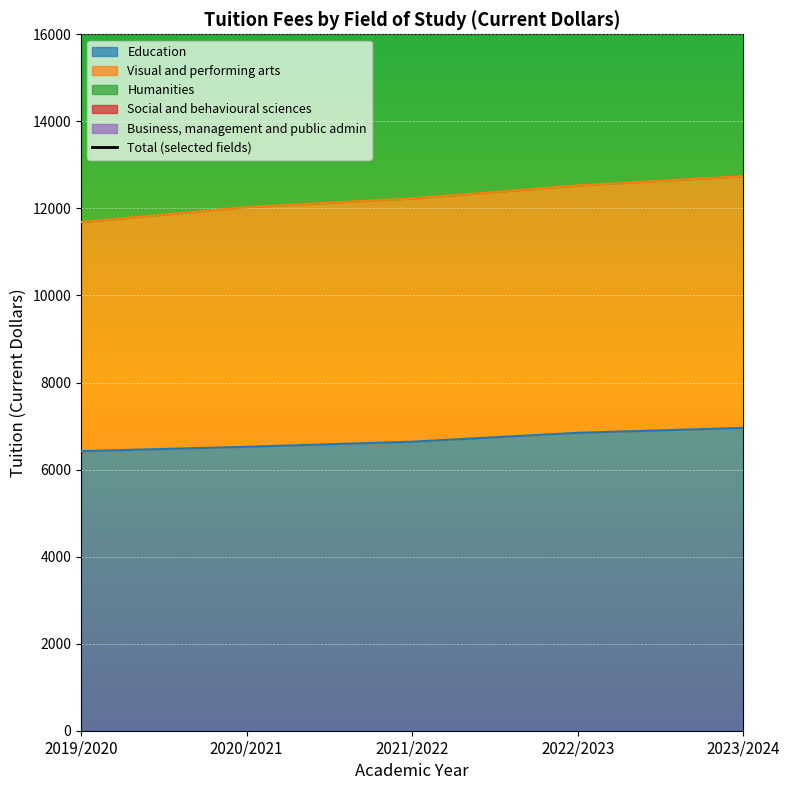

The value of Education at 2021/2022 is 3695. True or false?

False